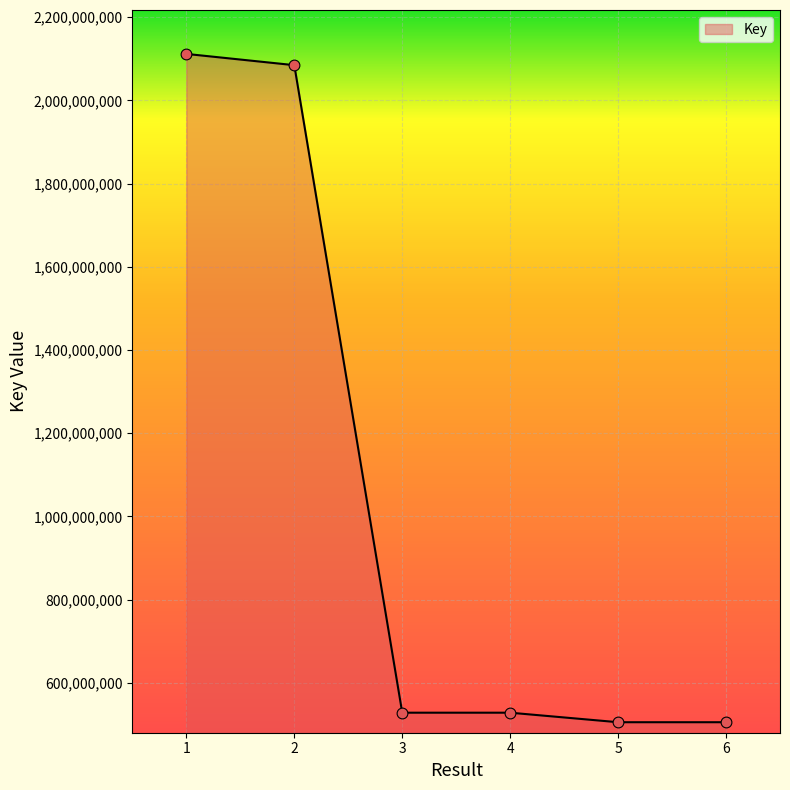

What is the change in value from 1 to 2?

-27046237